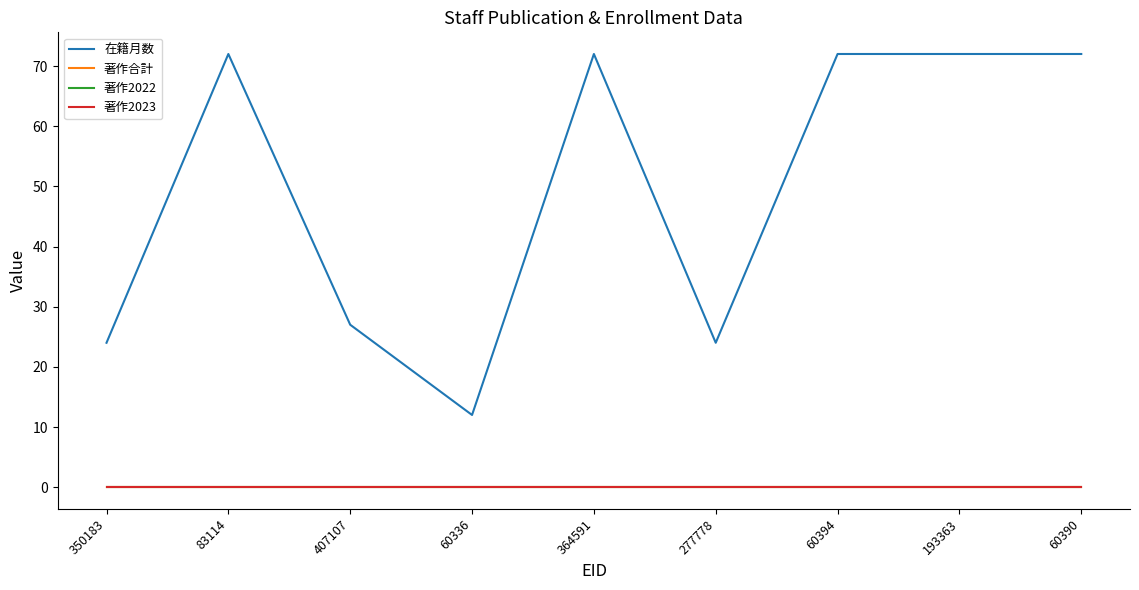

True or false: 在籍月数 has more than 2 points higher than both neighbors.

False